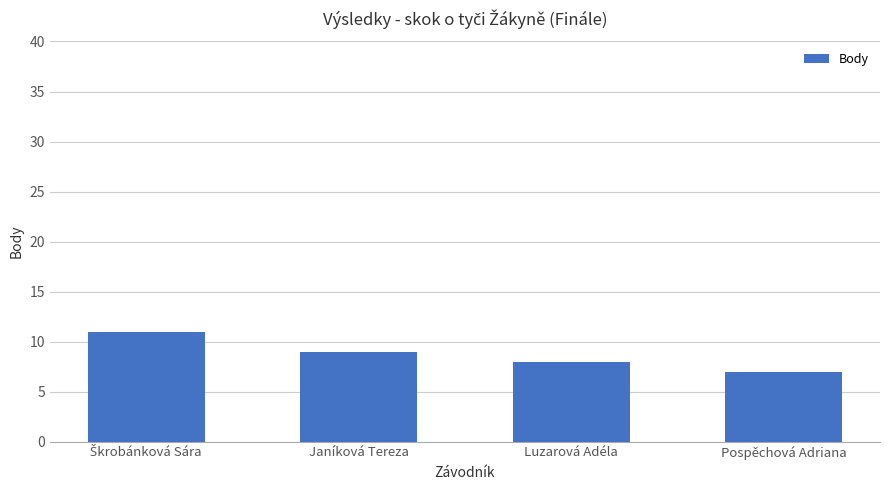

Is it true that the value at Janíková Tereza is 12?

False